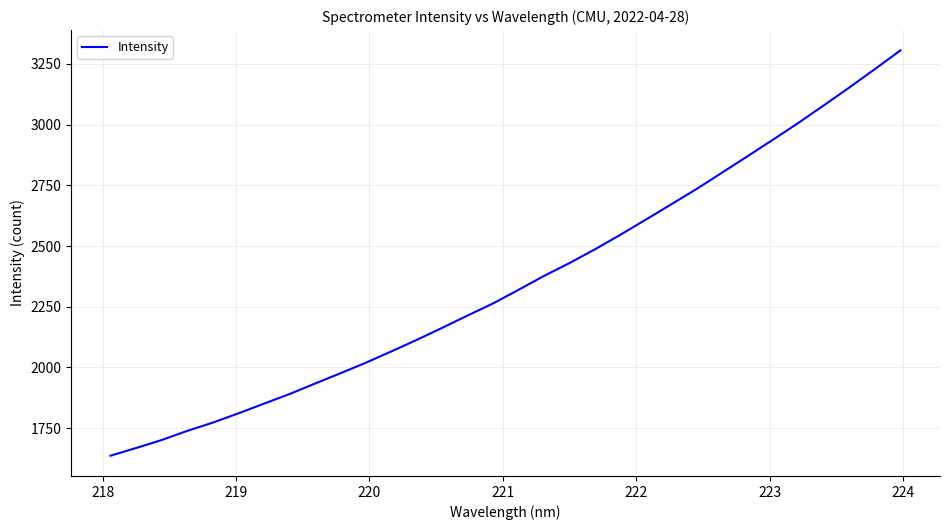

How many values exceed 2319?

16